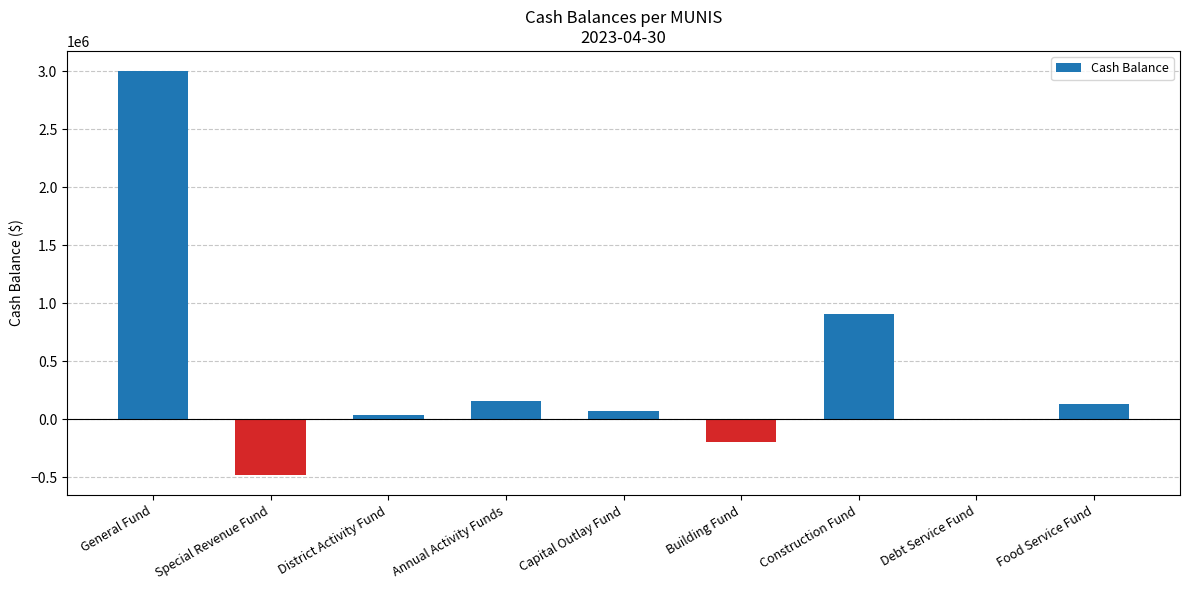

What is the change in value from Annual Activity Funds to Food Service Fund?

-24937.7